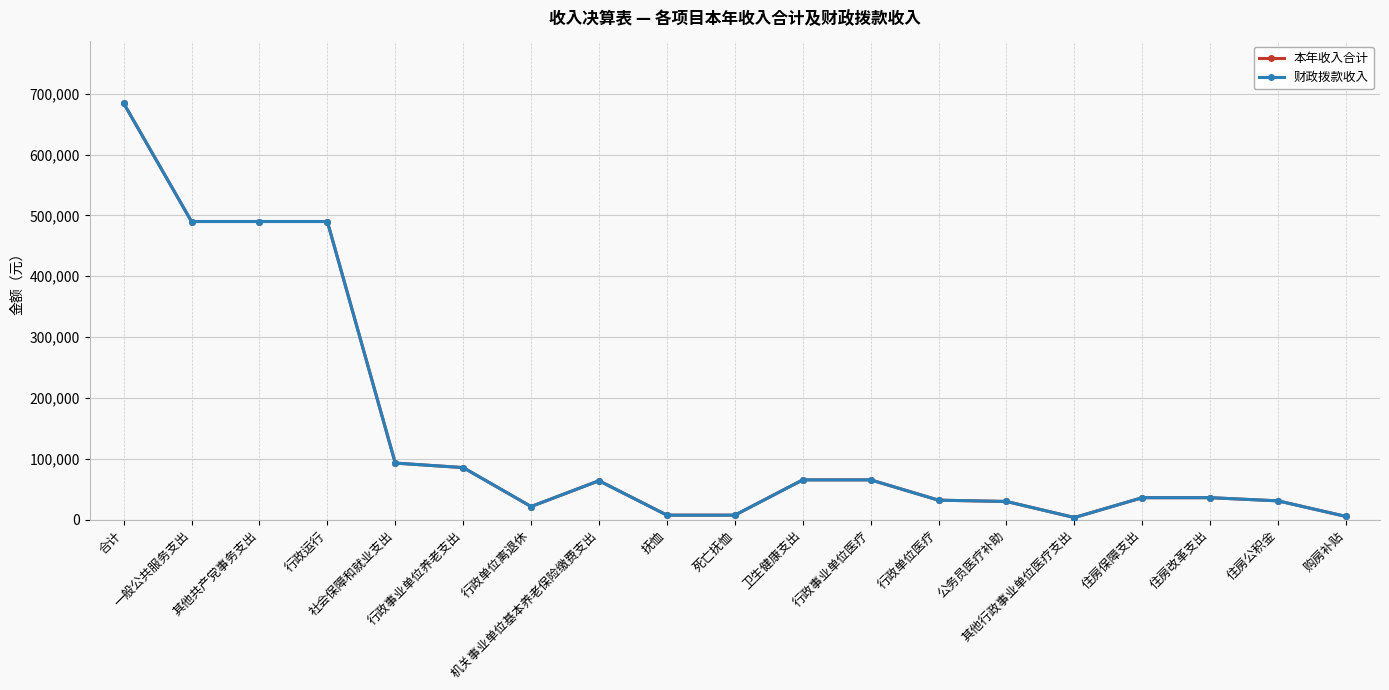

List the labels in order of 财政拨款收入 value, largest first.

合计, 一般公共服务支出, 其他共产党事务支出, 行政运行, 社会保障和就业支出, 行政事业单位养老支出, 卫生健康支出, 行政事业单位医疗, 机关事业单位基本养老保险缴费支出, 住房保障支出, 住房改革支出, 行政单位医疗, 住房公积金, 公务员医疗补助, 行政单位离退休, 抚恤, 死亡抚恤, 购房补贴, 其他行政事业单位医疗支出